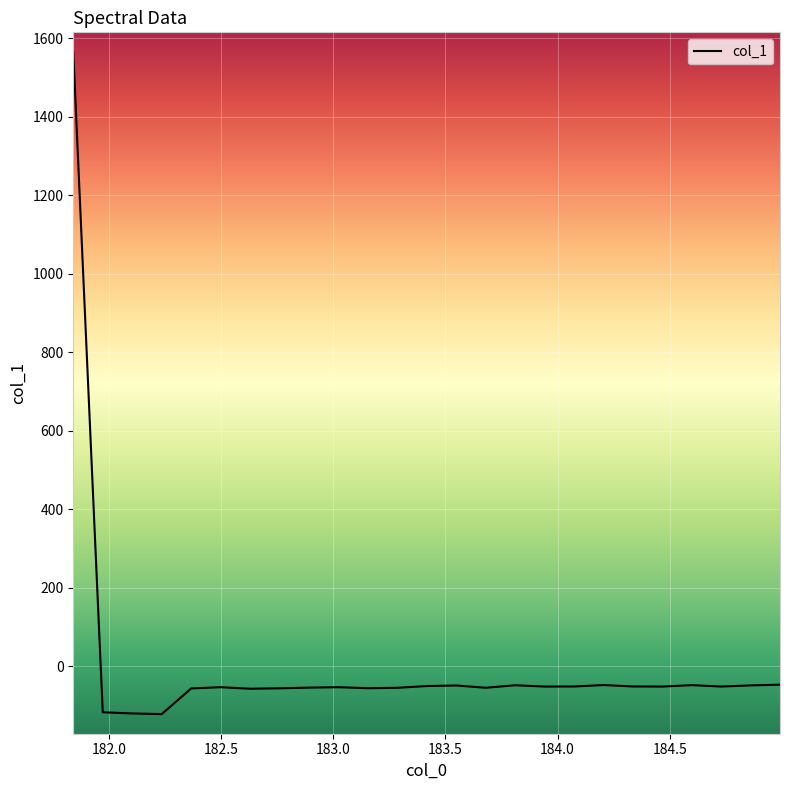

What is the minimum value shown in the chart?

-121.6